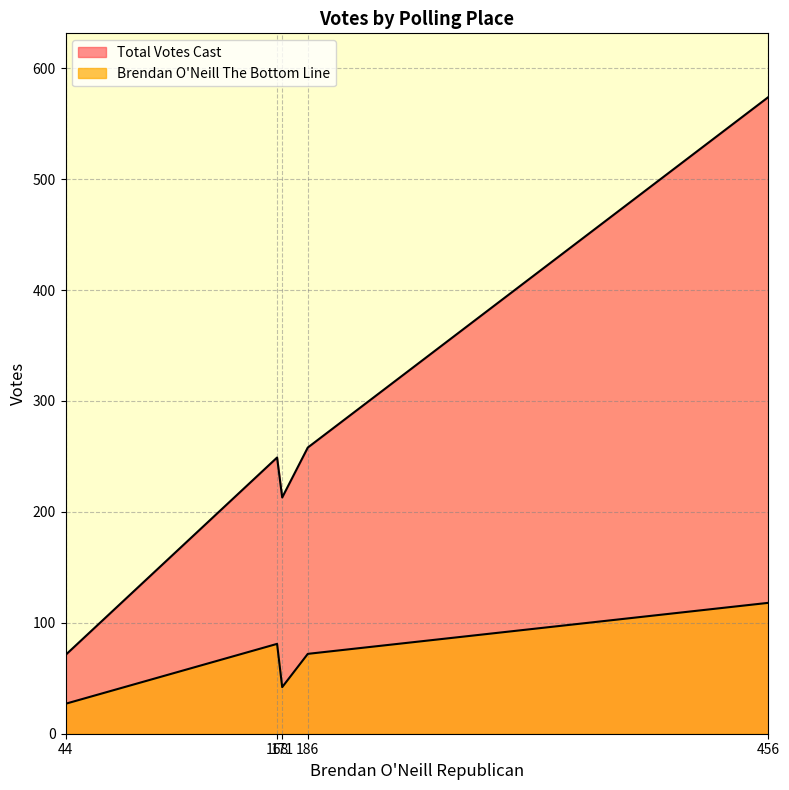

True or false: Total Votes Cast and Brendan O'Neill The Bottom Line cross at least once.

False